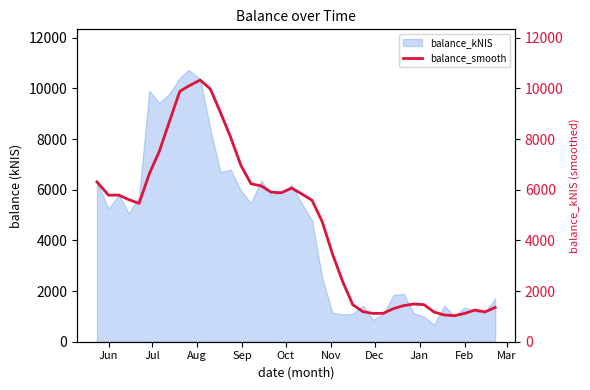

What is the maximum value for balance_kNIS?

10723.7